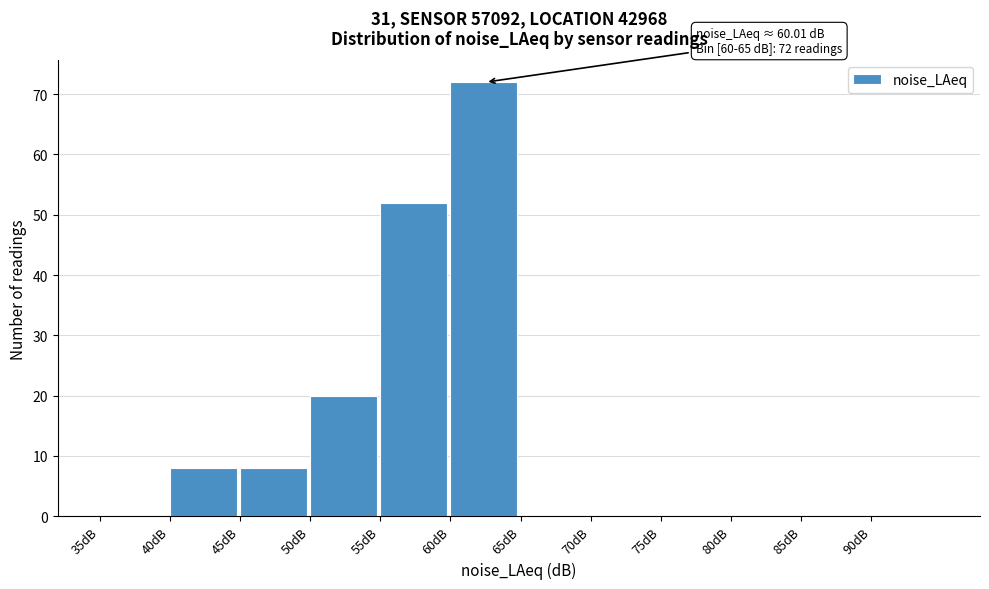

Over which range of the x-axis is the bar tallest?

60 to 65